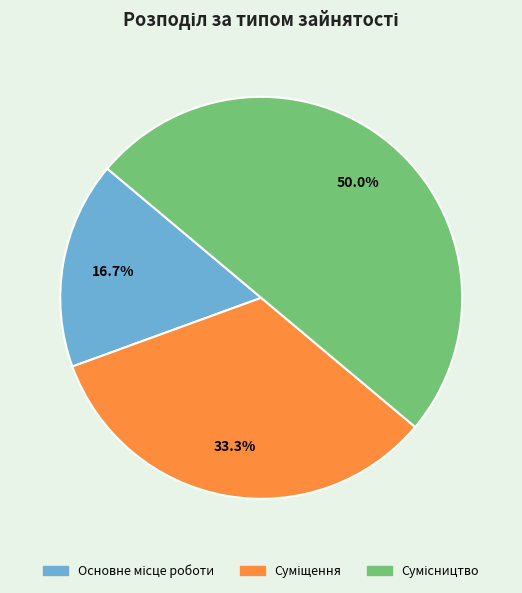

Between Основне місце роботи and Сумісництво, which is larger?

Сумісництво